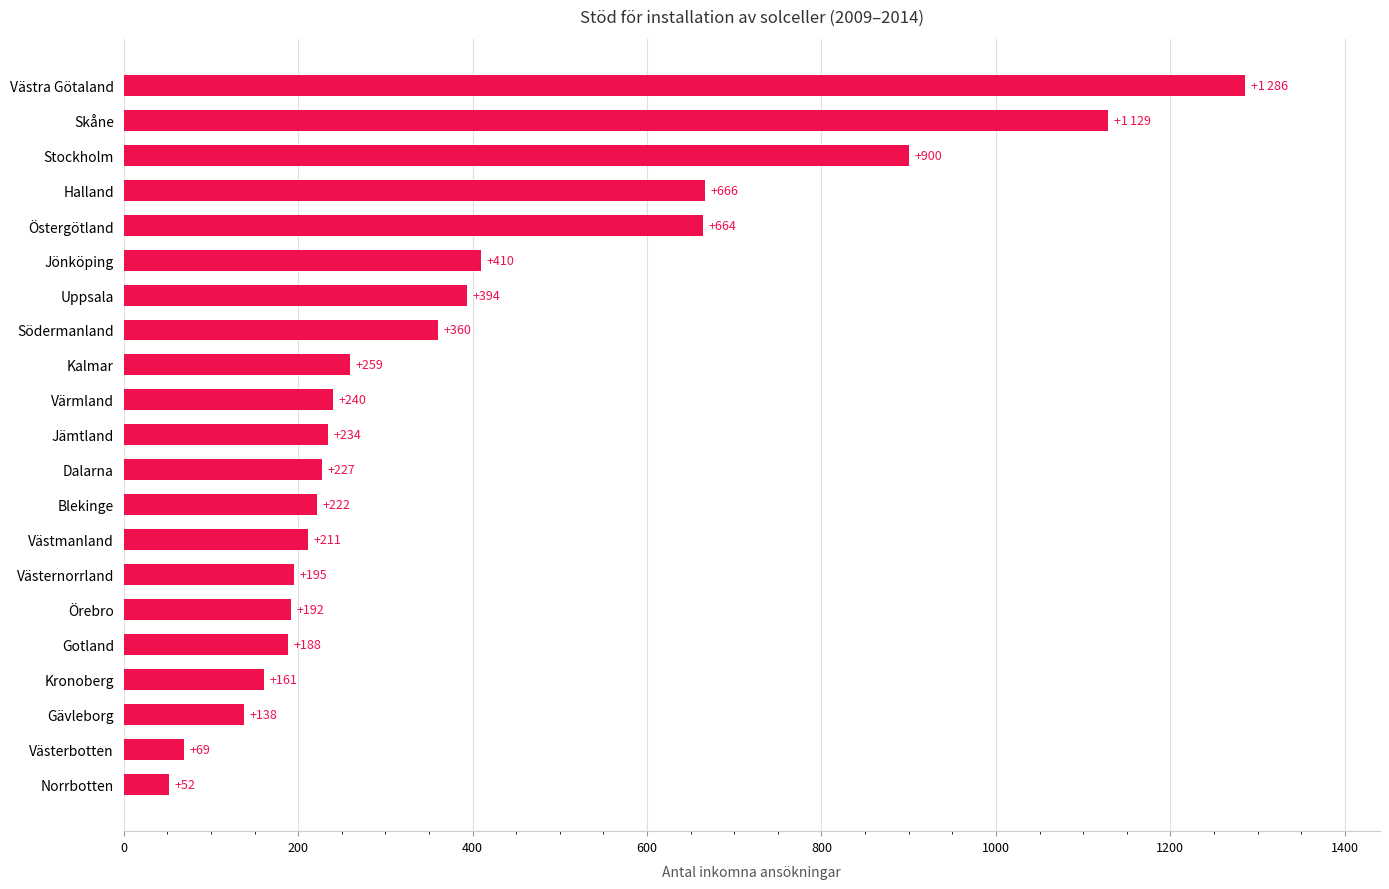

What is the difference between the maximum and minimum values?

1234